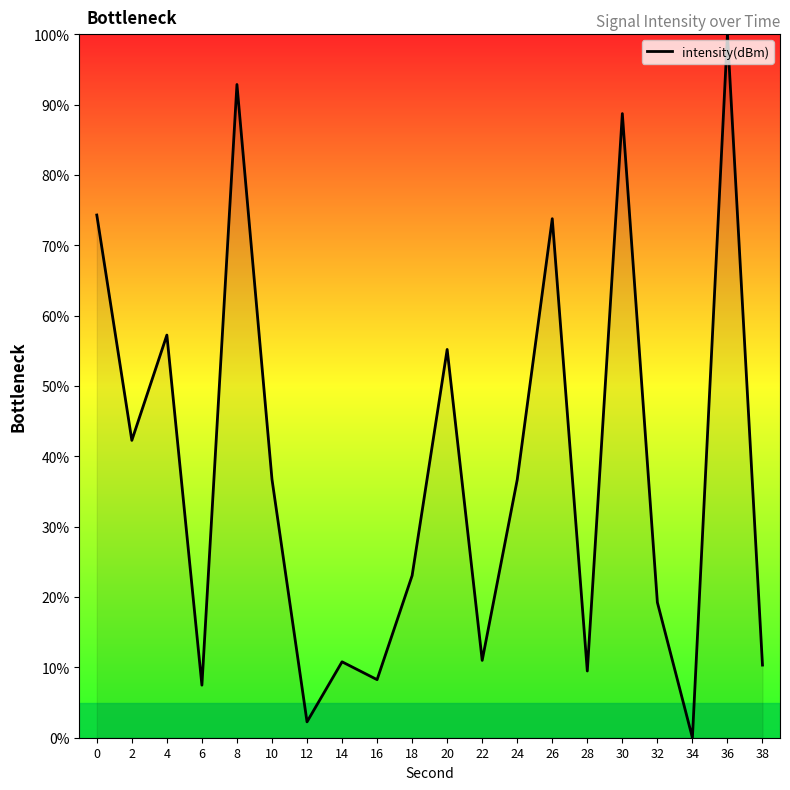

What is the difference between the values at 24 and 2?

5.6